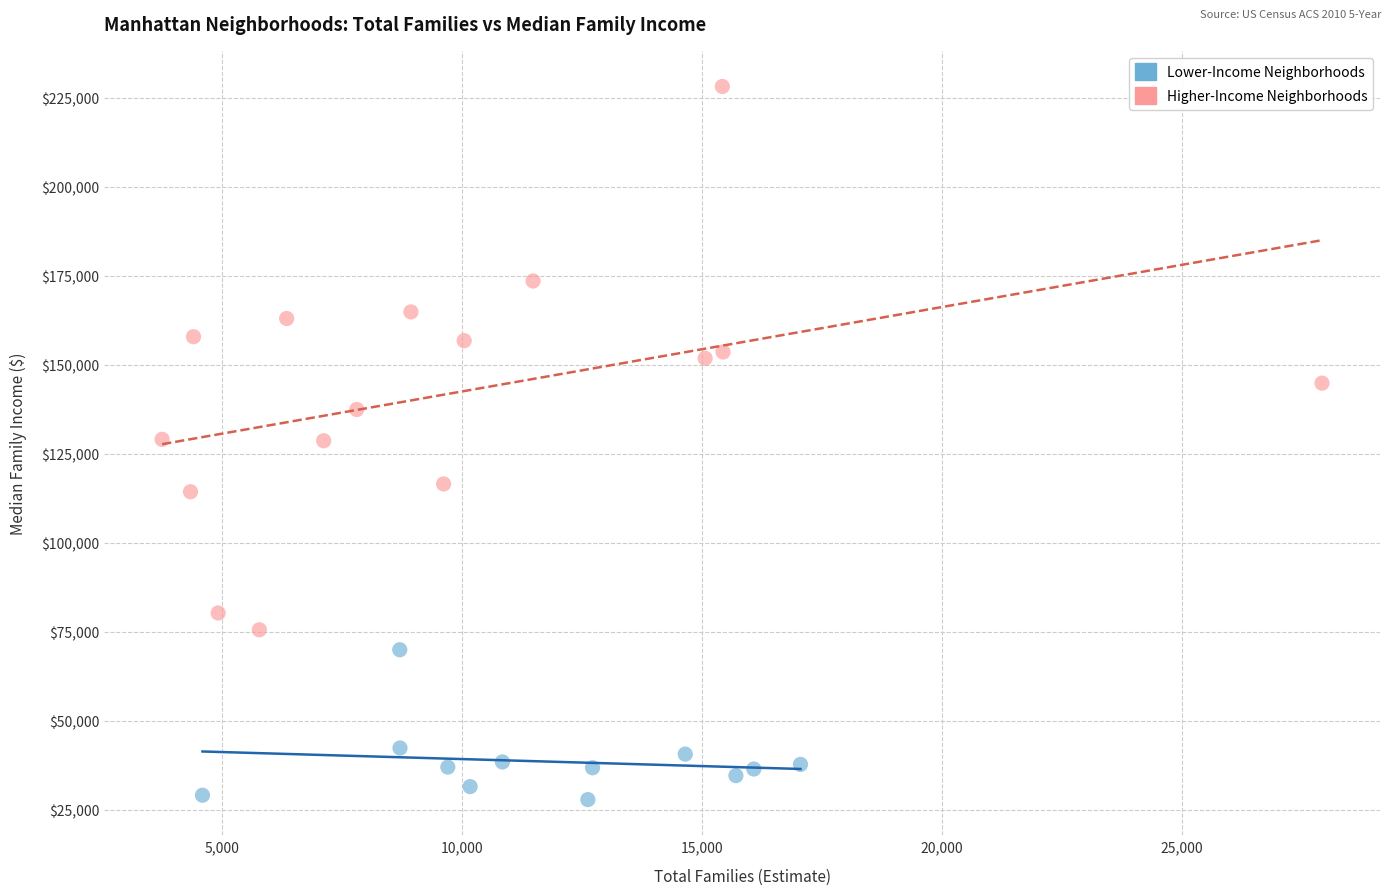

Which series reaches the maximum Y coordinate?

Higher-Income Neighborhoods